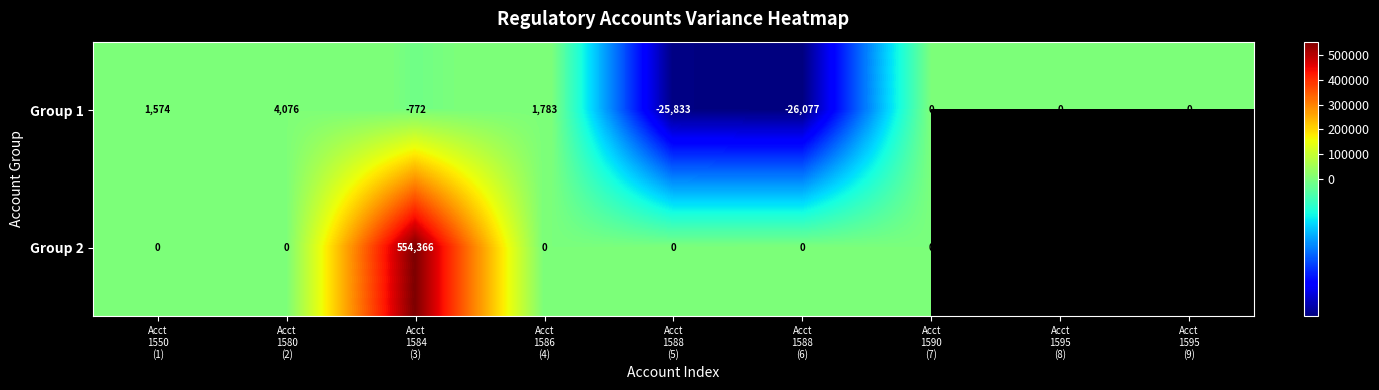

At which category does the chart reach its peak across all series?

Acct
1584
(3)